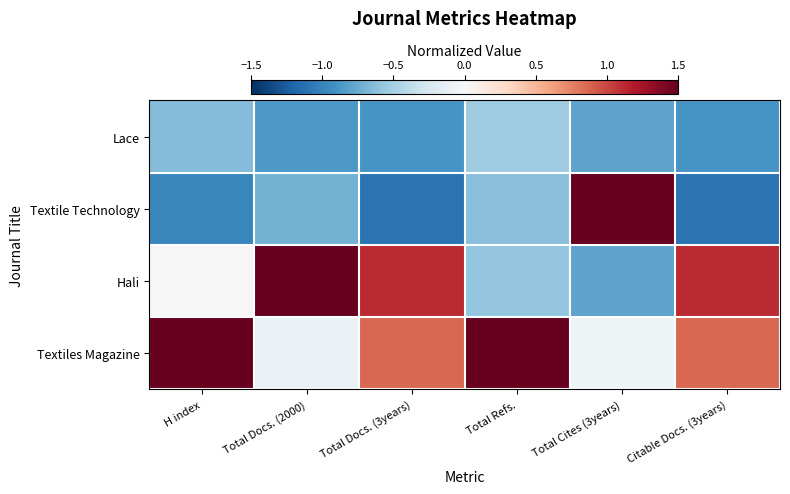

Which category has the highest value across all series?

Total Refs.